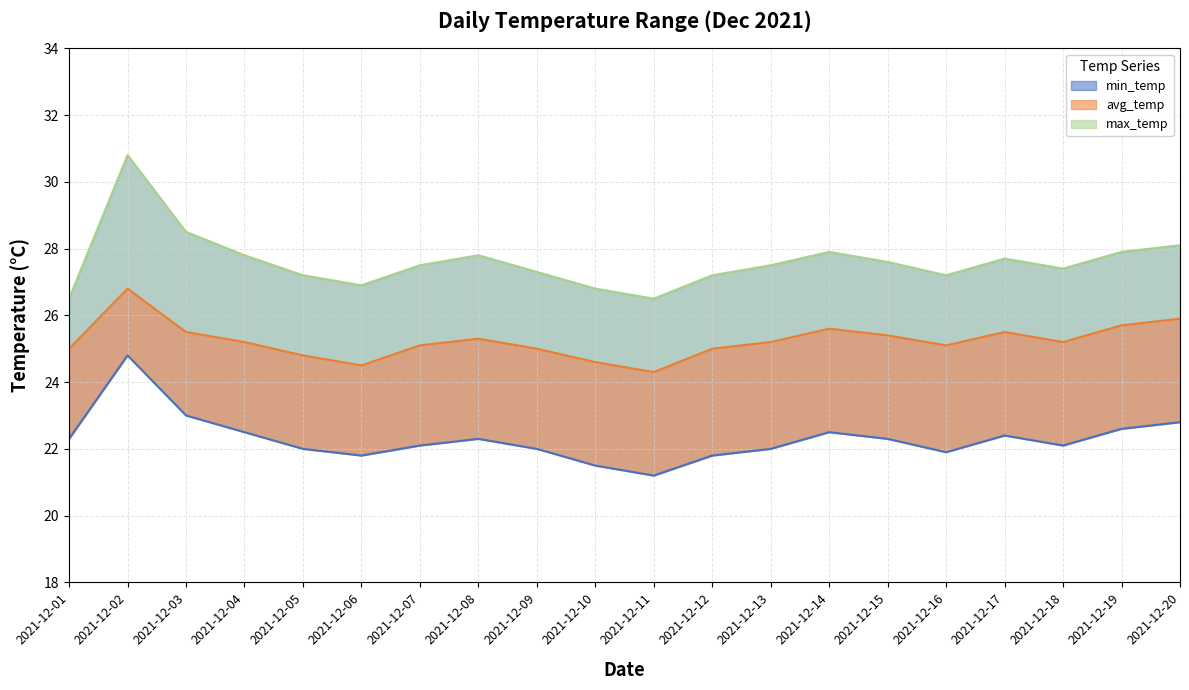

True or false: min_temp and avg_temp cross at least once.

False